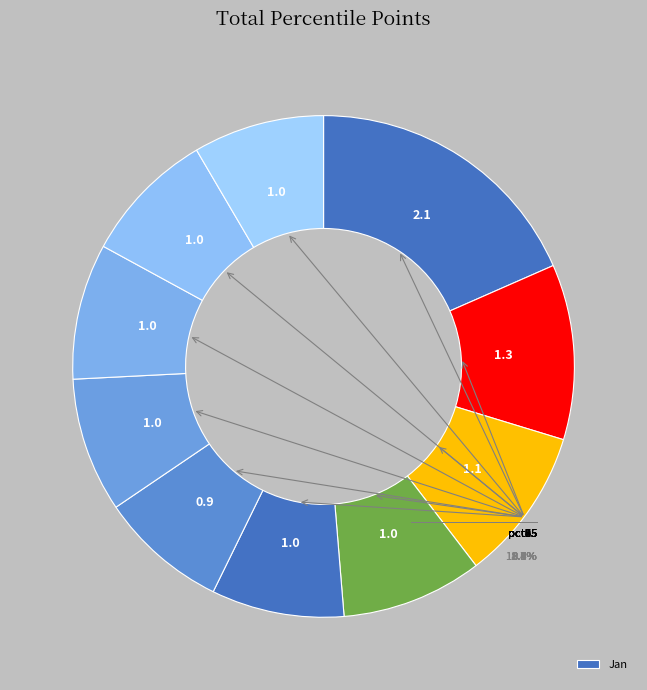

To the nearest percent, what is the average slice percentage?

10%